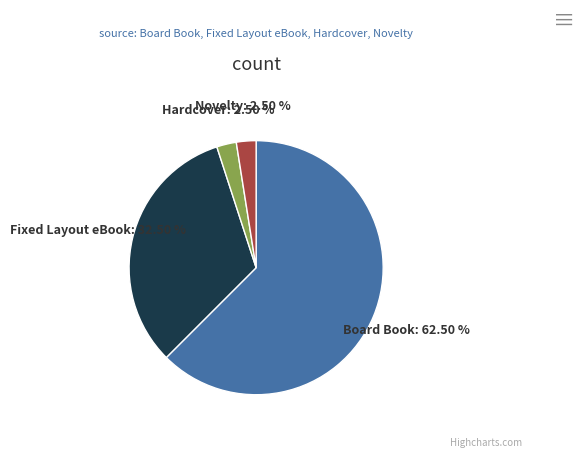

What is the ratio of the value at Hardcover to the value at Novelty?

1.0